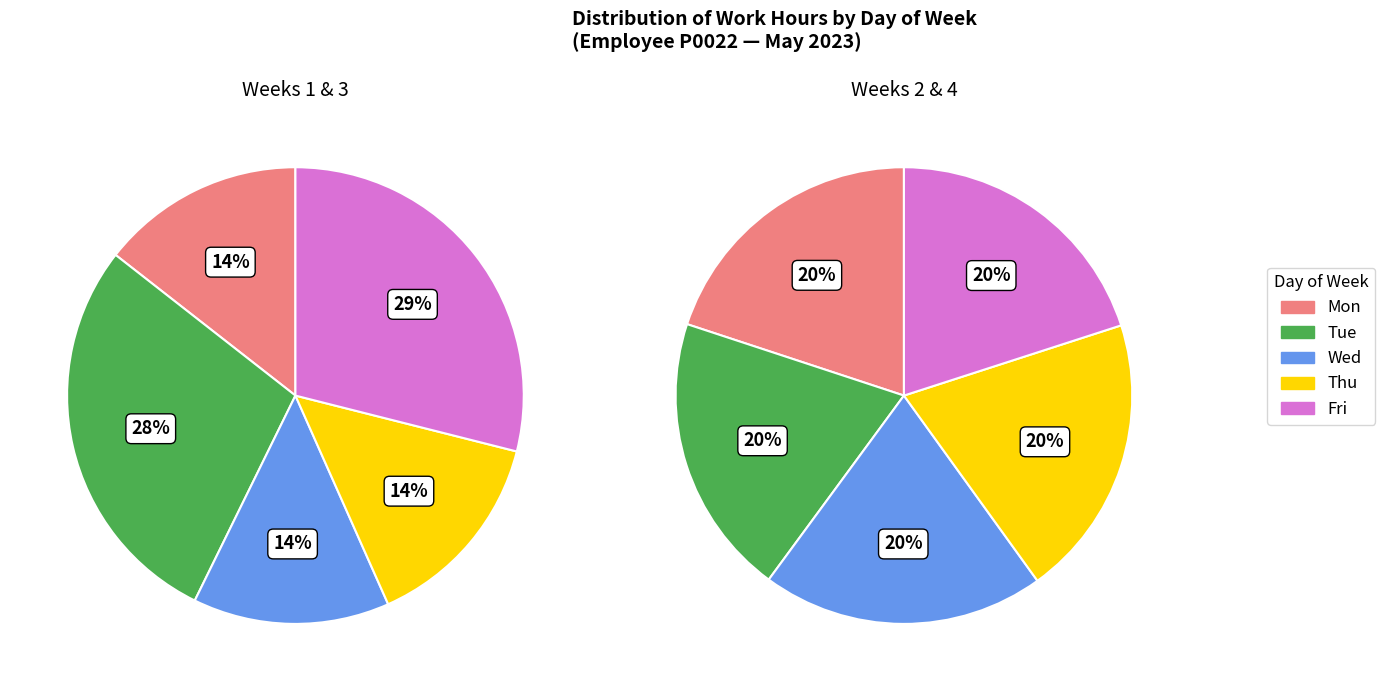

Count the number of slices in the pie.

5